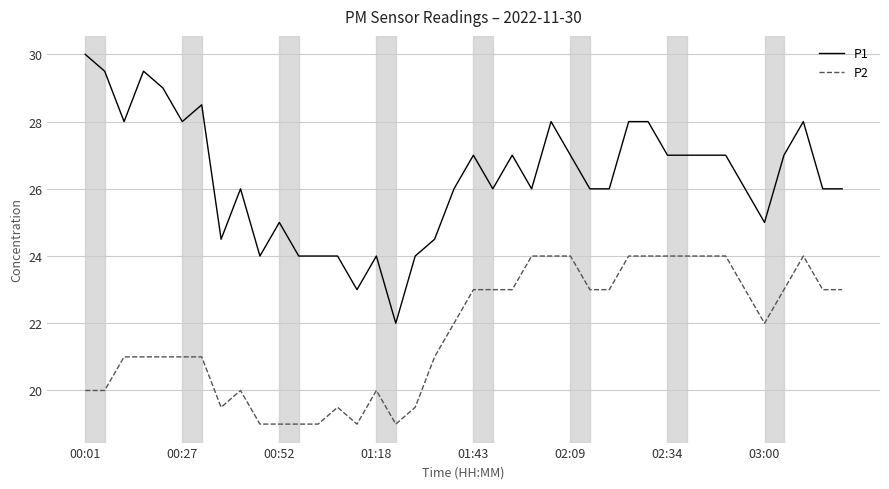

What is the lowest value of the P1 series?

22.0